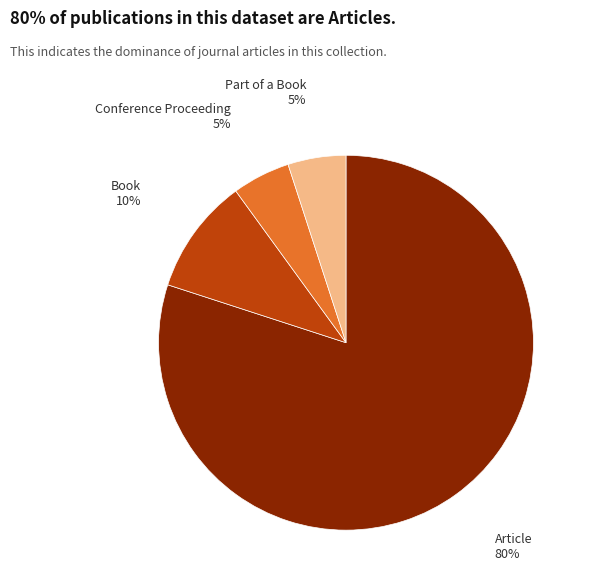

Is there a majority slice in this chart?

Yes